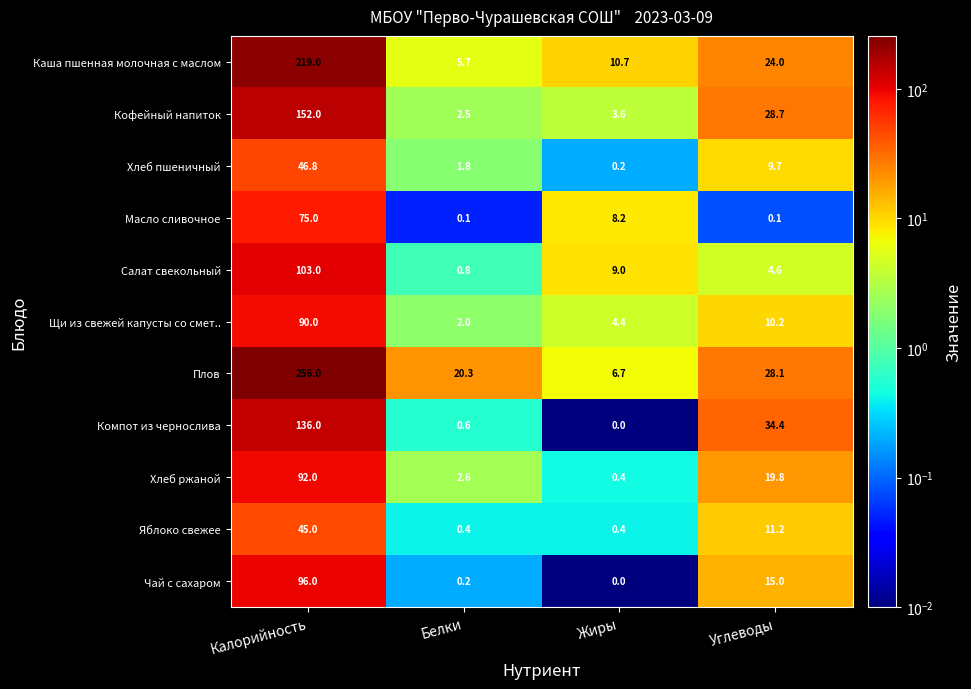

What is the sum of all Кофейный напиток values?

186.8